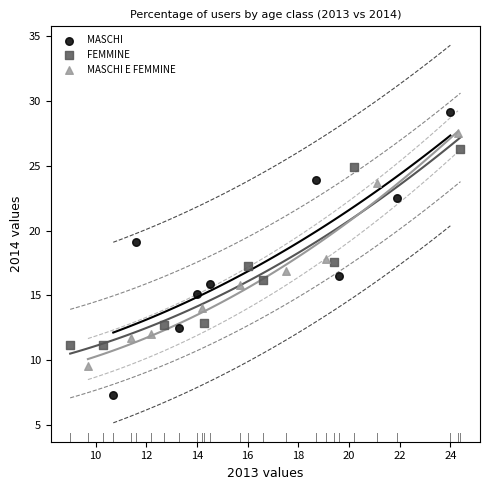

Which series has the largest Y range (max minus min)?

MASCHI